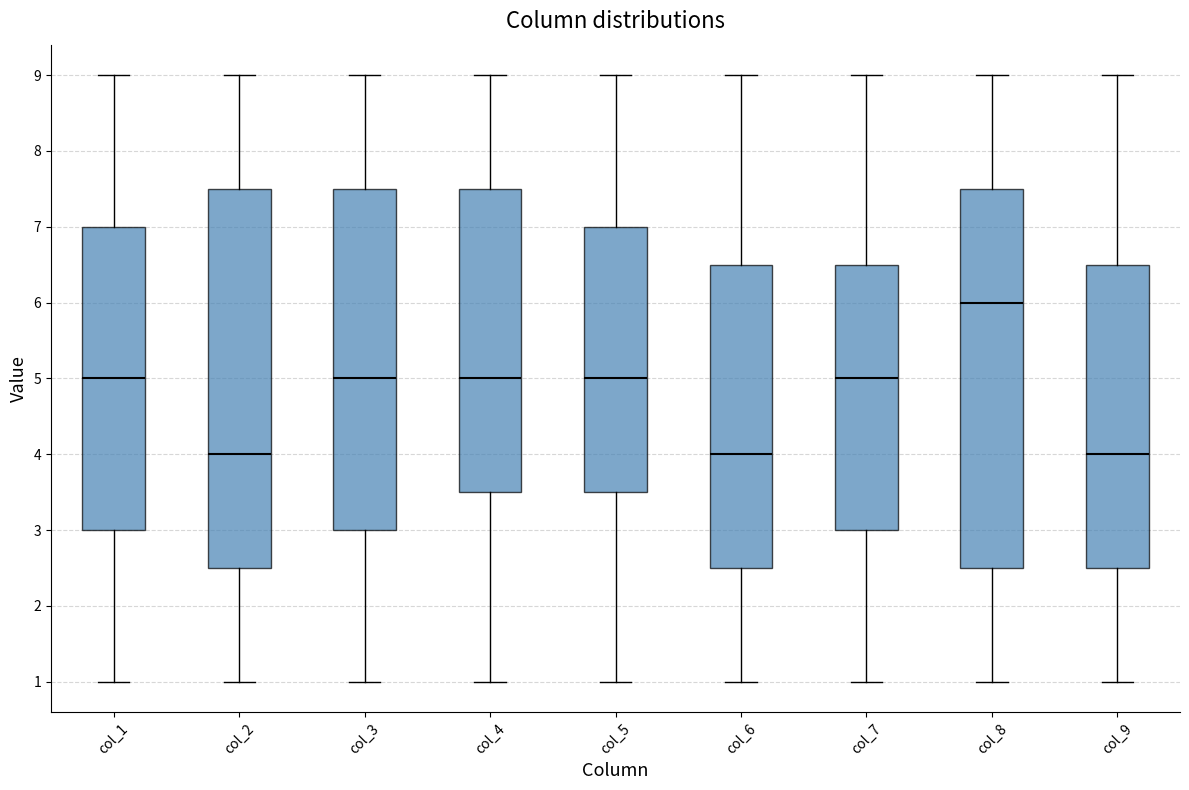

Reading left to right, read every box against the y-axis: the position of its median line, the range the box covers, and the ends of its whiskers. The values are not printed on the chart, so give them approximately, as read against the axis.

col_1: median 5.0, box 3.0 to 7.0, whiskers 1.0 to 9.0
col_2: median 4.0, box 2.5 to 7.5, whiskers 1.0 to 9.0
col_3: median 5.0, box 3.0 to 7.5, whiskers 1.0 to 9.0
col_4: median 5.0, box 3.5 to 7.5, whiskers 1.0 to 9.0
col_5: median 5.0, box 3.5 to 7.0, whiskers 1.0 to 9.0
col_6: median 4.0, box 2.5 to 6.5, whiskers 1.0 to 9.0
col_7: median 5.0, box 3.0 to 6.5, whiskers 1.0 to 9.0
col_8: median 6.0, box 2.5 to 7.5, whiskers 1.0 to 9.0
col_9: median 4.0, box 2.5 to 6.5, whiskers 1.0 to 9.0